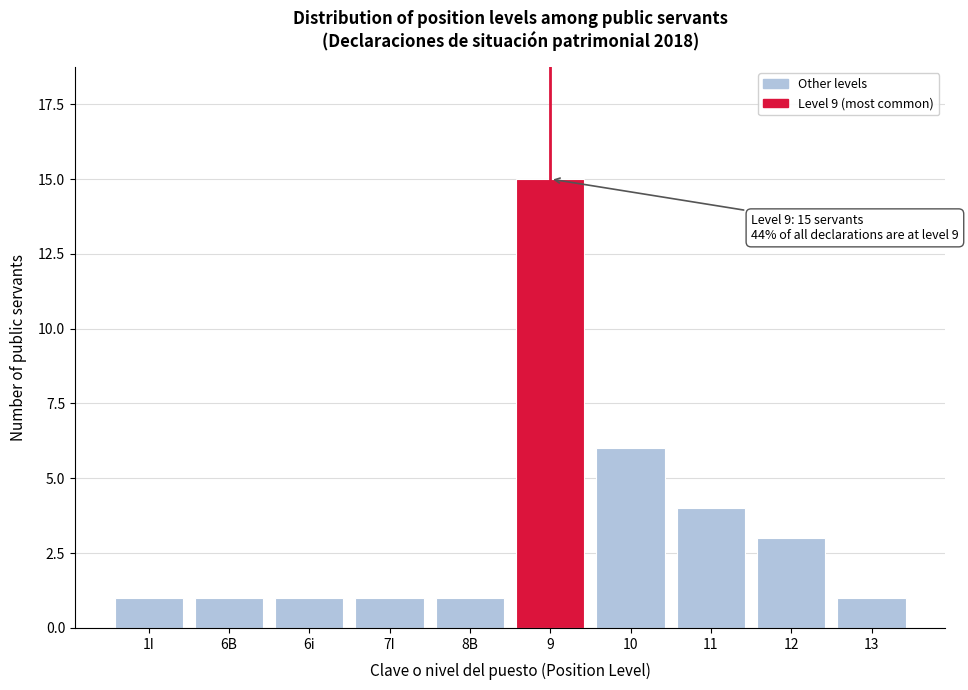

Reading left to right, list all the values displayed in this chart.

1	1	1	1	1	15	6	4	3	1